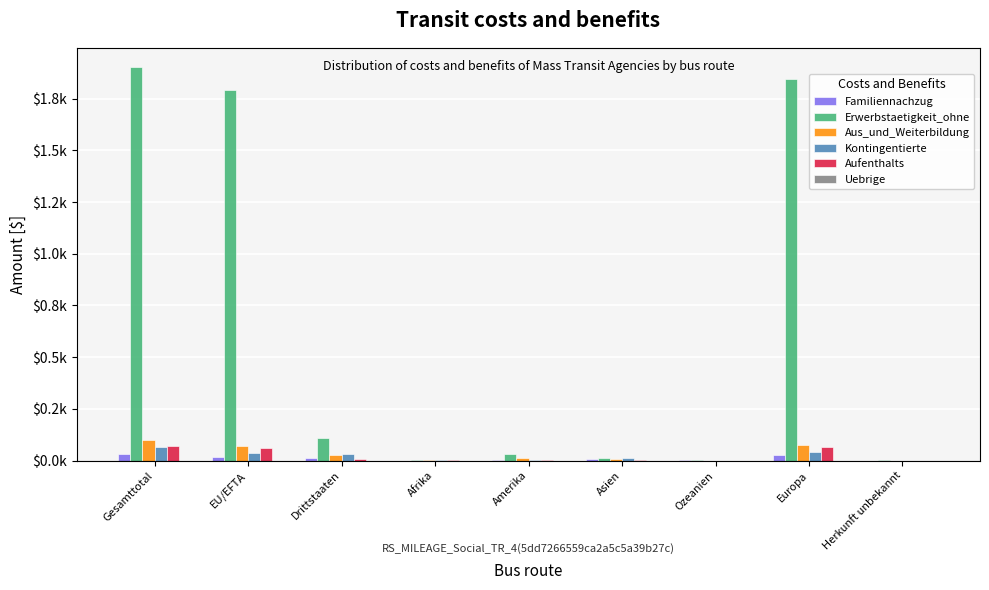

Where is Kontingentierte nearest to the value 0?

Ozeanien